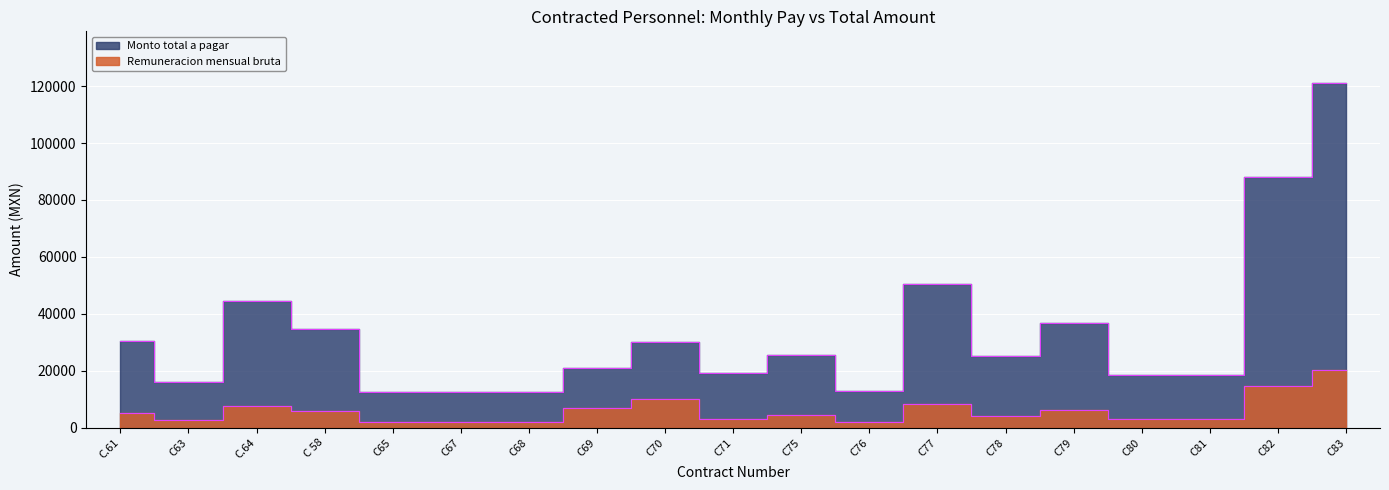

What is the minimum value for Monto total a pagar?

12567.3